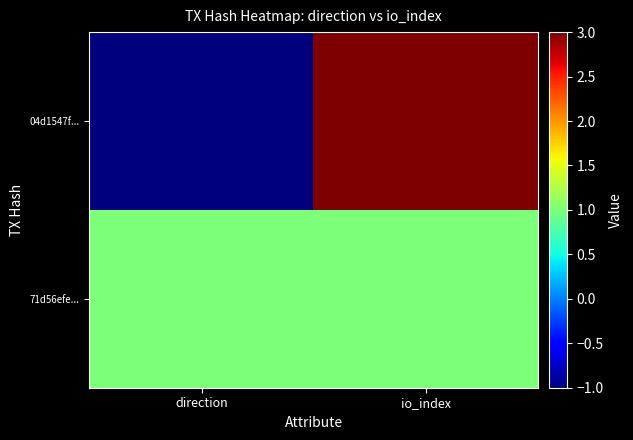

Reading left to right, extract all data points from this chart.

04d1547f...: direction=-1	io_index=3
71d56efe...: direction=1	io_index=1